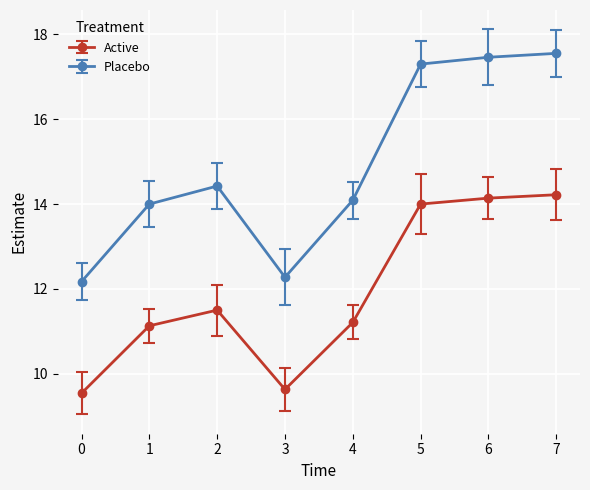

Rank the series by their maximum value, from lowest to highest.

Active, Placebo